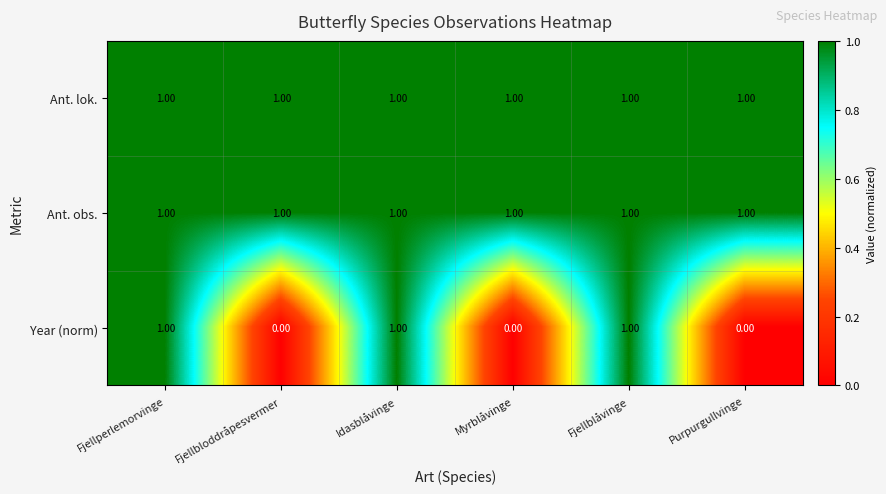

At how many categories does at least one series exceed 0?

6